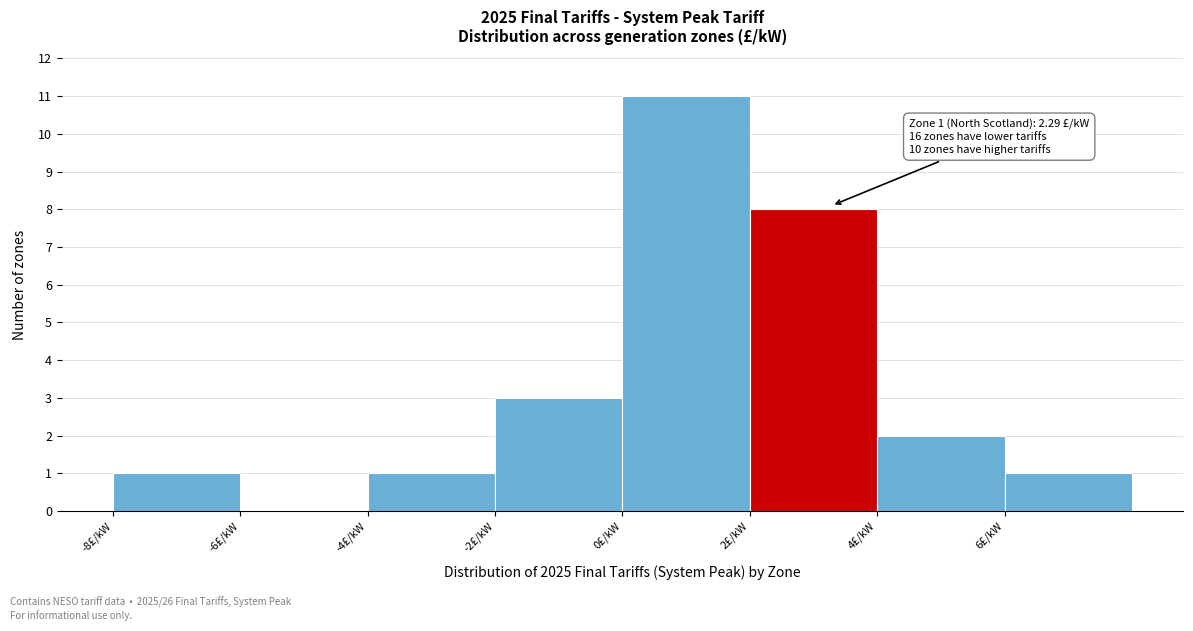

Which range on the x-axis has the tallest bar?

0 to 2